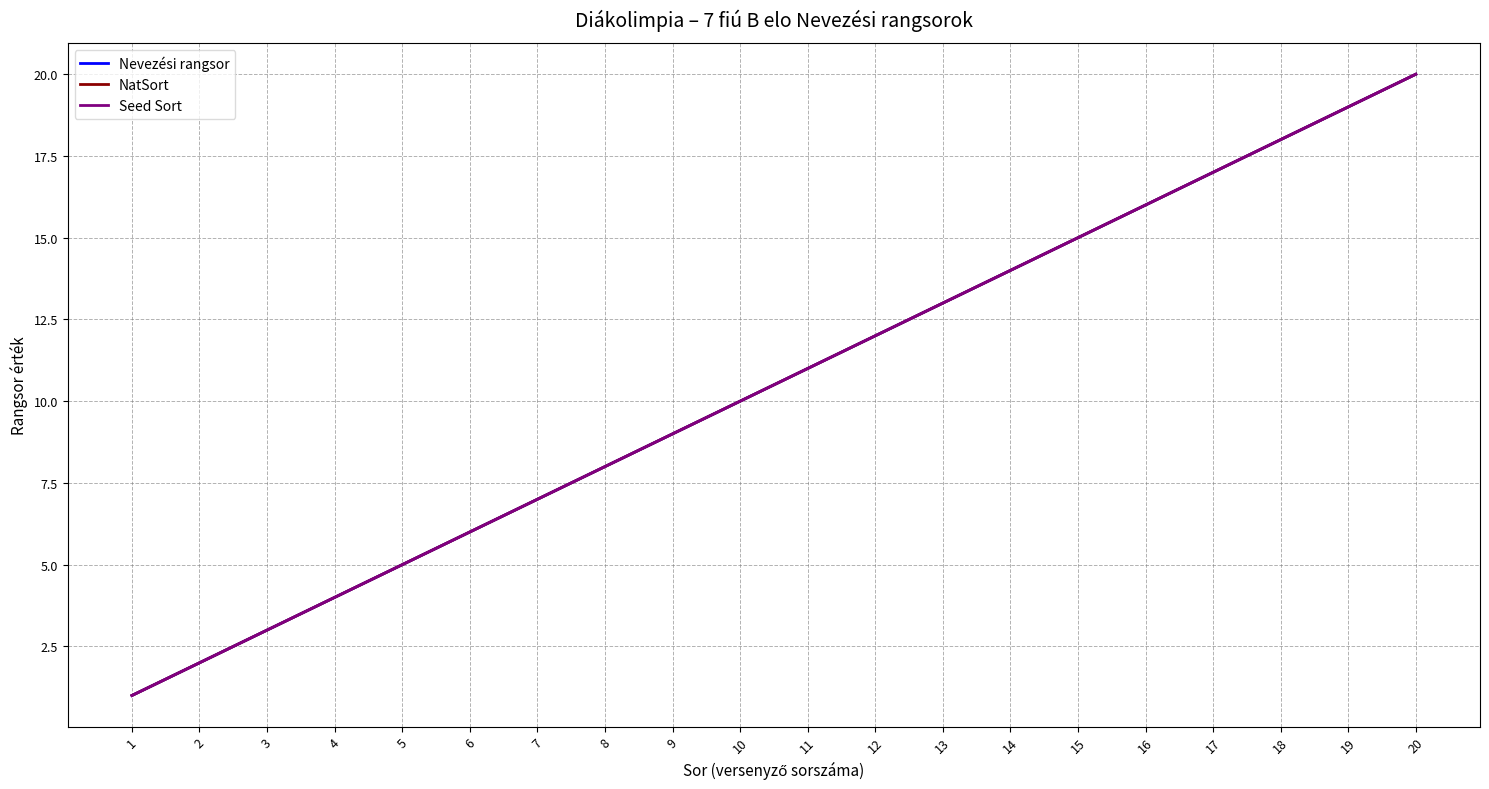

Does the chart have visible grid lines?

Yes